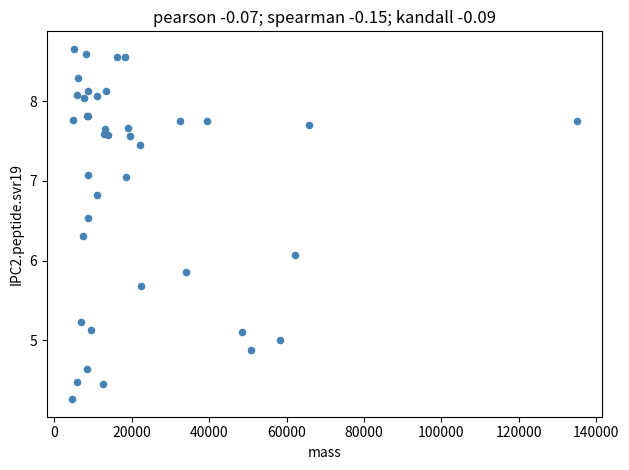

What Y value in the scatter plot is closest to 6?

6.1